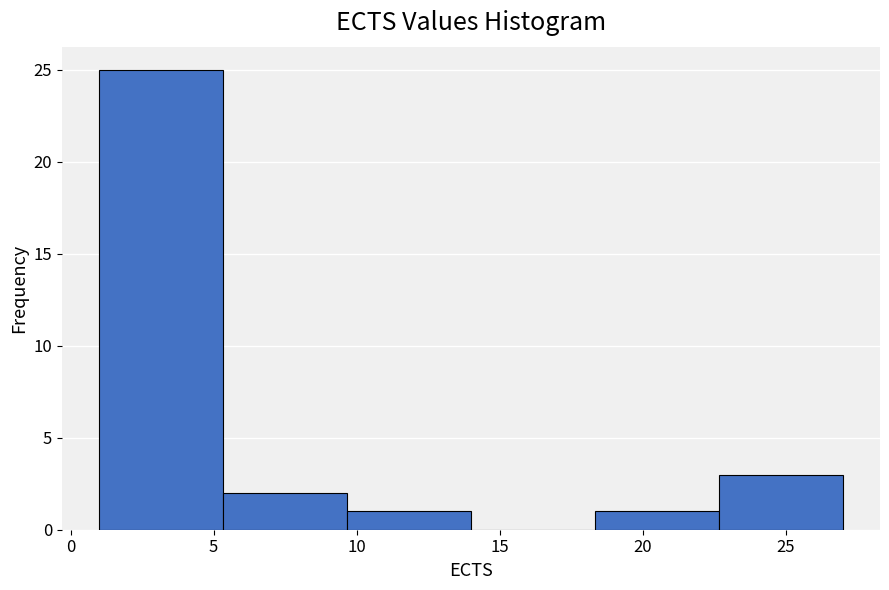

Reading left to right, list every bar in this chart as the range it spans on the x-axis followed by its height. Neither the bar edges nor the heights are printed on the chart, so give them approximately, as read against the axes.

1.0 to 5.5: 25
5.5 to 9.5: 2
9.5 to 14.0: 1
14.0 to 18.5: 0
18.5 to 22.5: 1
22.5 to 27.0: 3